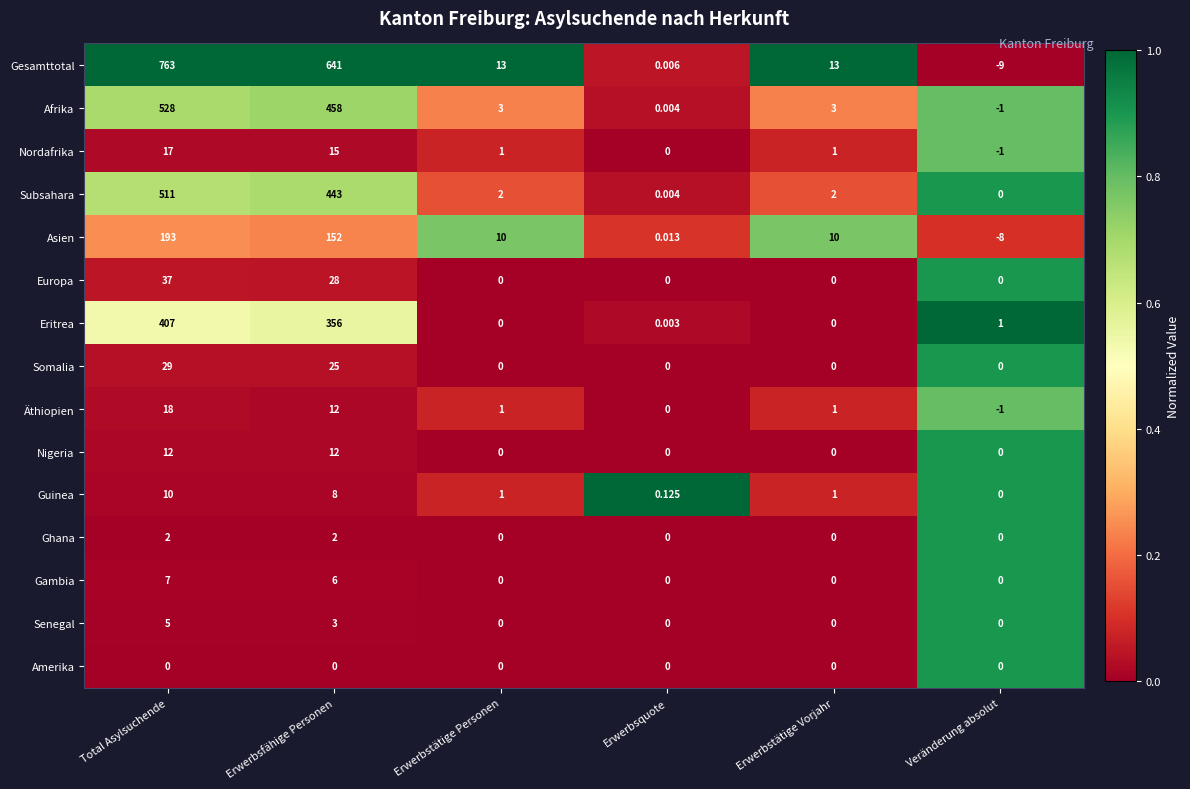

Which label corresponds to the largest value in the chart?

Total Asylsuchende